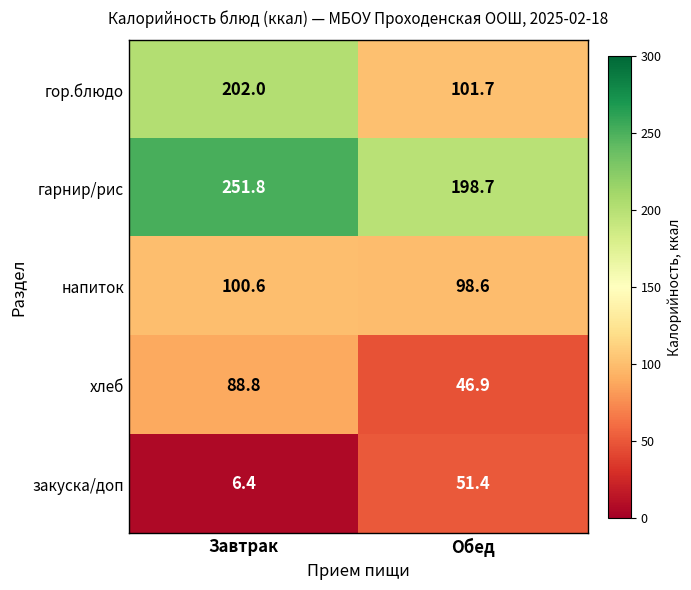

Reading left to right, transcribe all the data shown in this chart.

гор.блюдо: 202.0	101.7
гарнир/рис: 251.8	198.7
напиток: 100.6	98.6
хлеб: 88.8	46.9
закуска/доп: 6.4	51.4